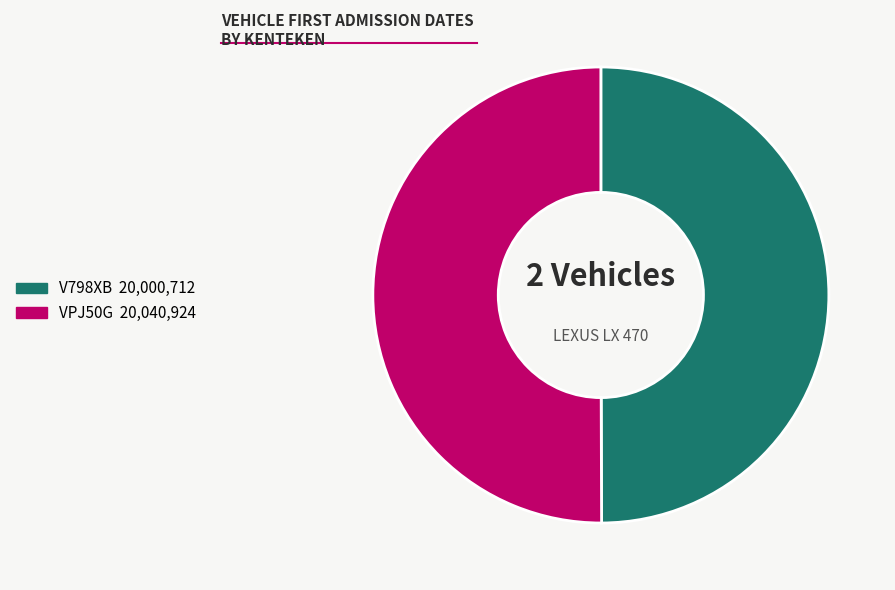

Combined, do V798XB and VPJ50G account for over 50%?

Yes